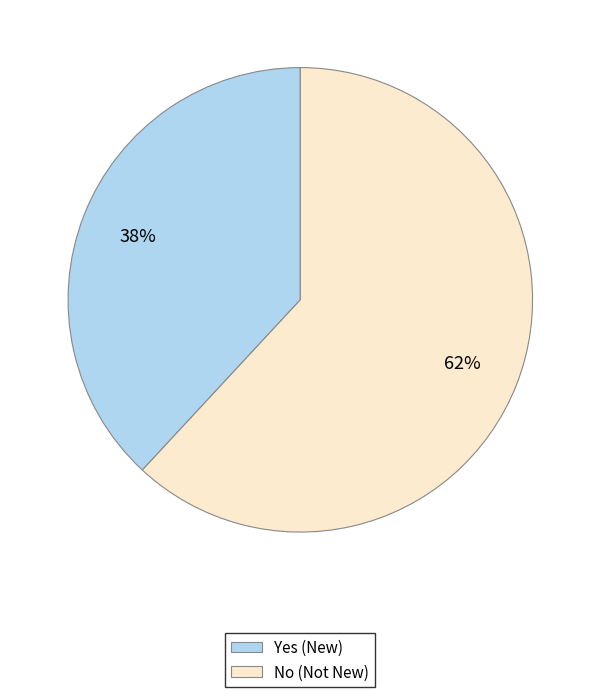

Approximately how many times larger is the value at No compared to Yes?

1.6